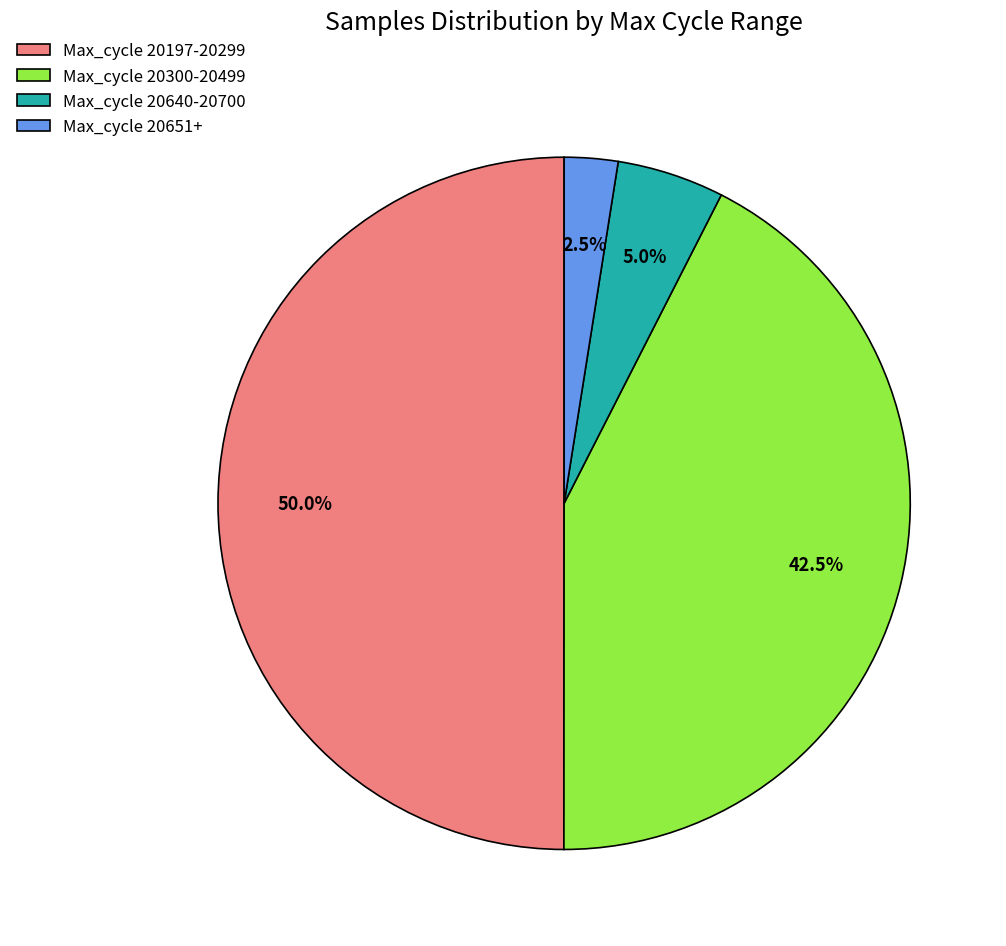

Does Max_cycle 20300-20499 represent more than half of the total?

No